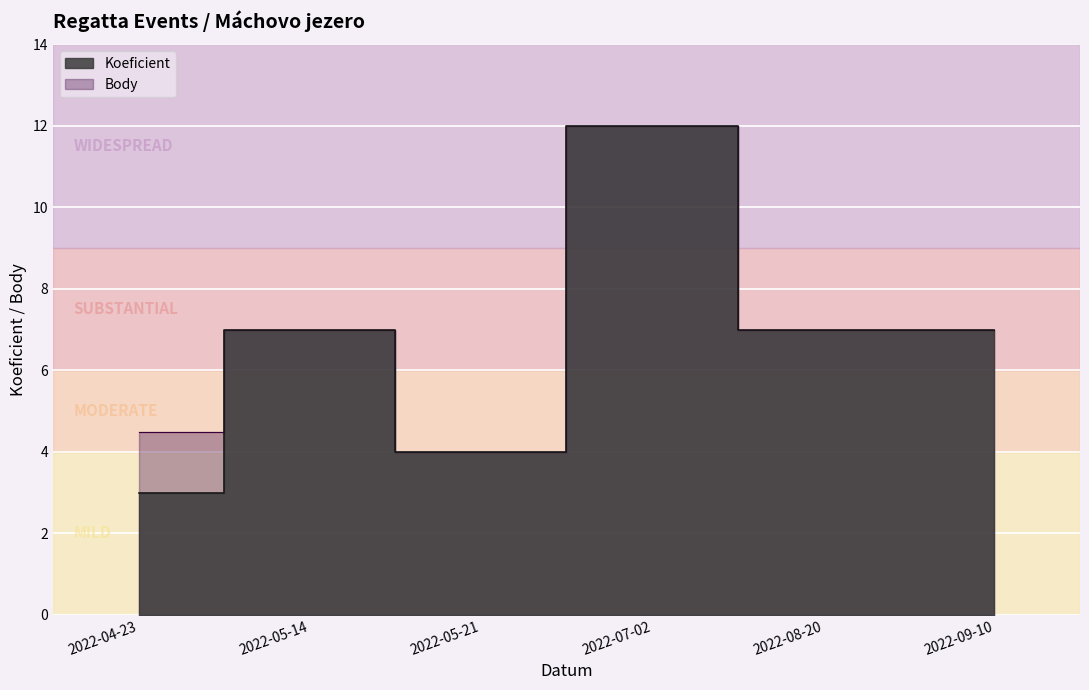

Read the Koeficient value at 2022-04-23.

3.0